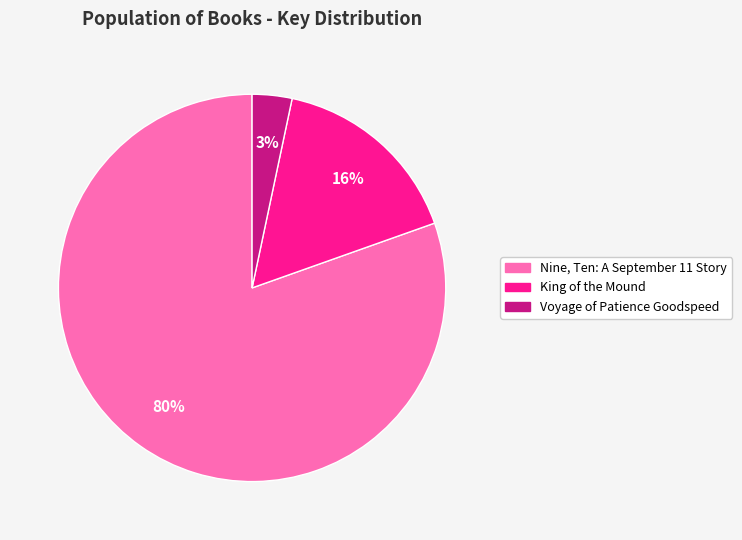

To the nearest percent, what is the average slice percentage?

33%